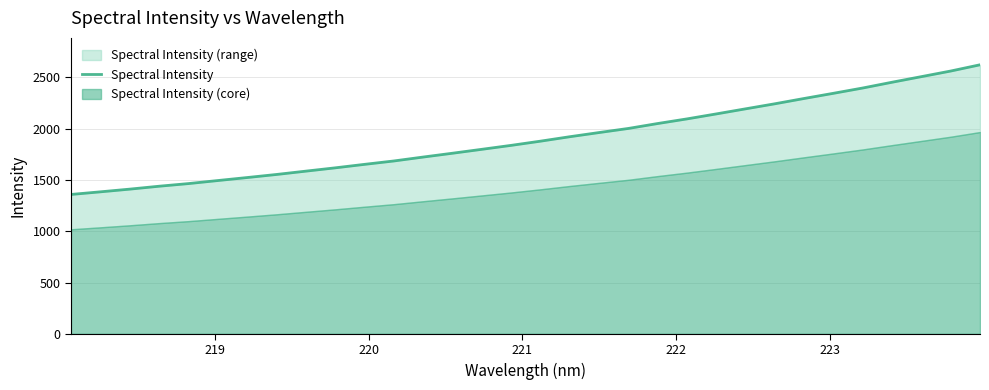

Reading right to left, transcribe all the data shown in this chart.

2621.8	2561.1	2506.4	2452.0	2395.8	2344.2	2293.7	2242.0	2192.7	2143.2	2094.6	2049.5	2001.5	1961.5	1920.8	1877.5	1836.5	1798.1	1759.9	1722.7	1684.4	1651.4	1617.4	1585.3	1552.9	1522.9	1493.7	1464.0	1438.3	1410.0	1383.7	1358.1